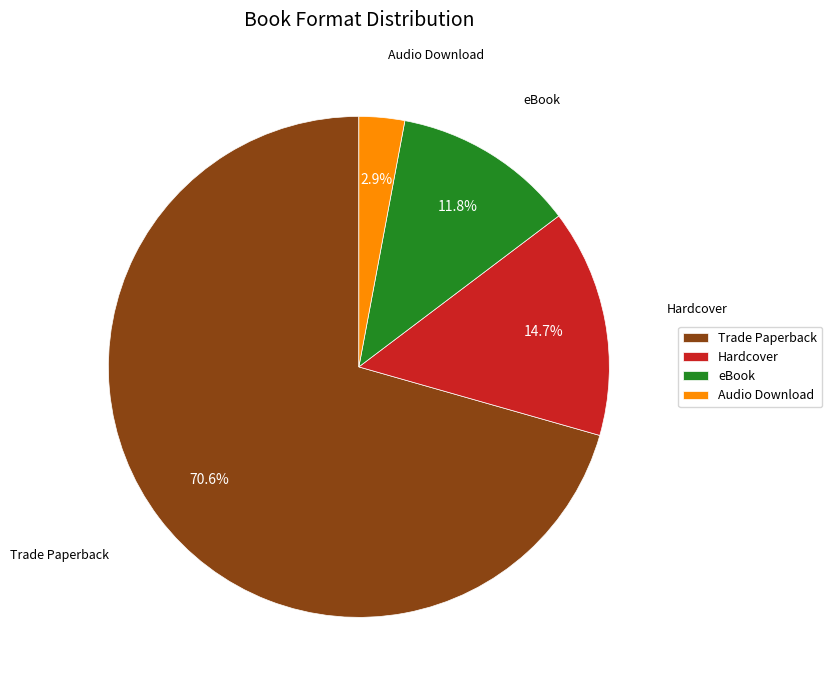

Between Hardcover and Trade Paperback, which is larger?

Trade Paperback